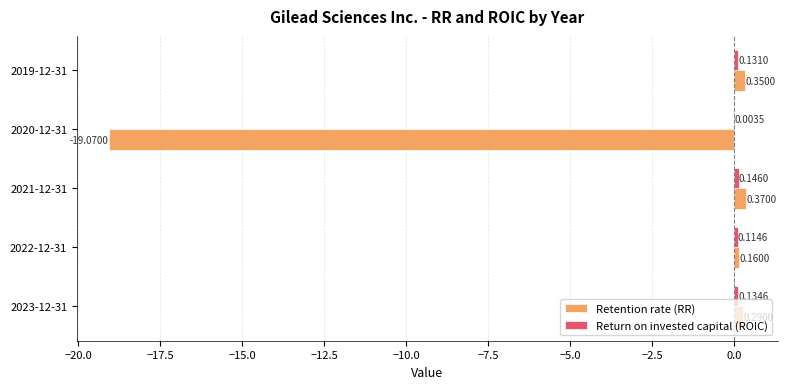

Between 2022-12-31 and 2021-12-31, which series saw the biggest shift?

Retention rate (RR)